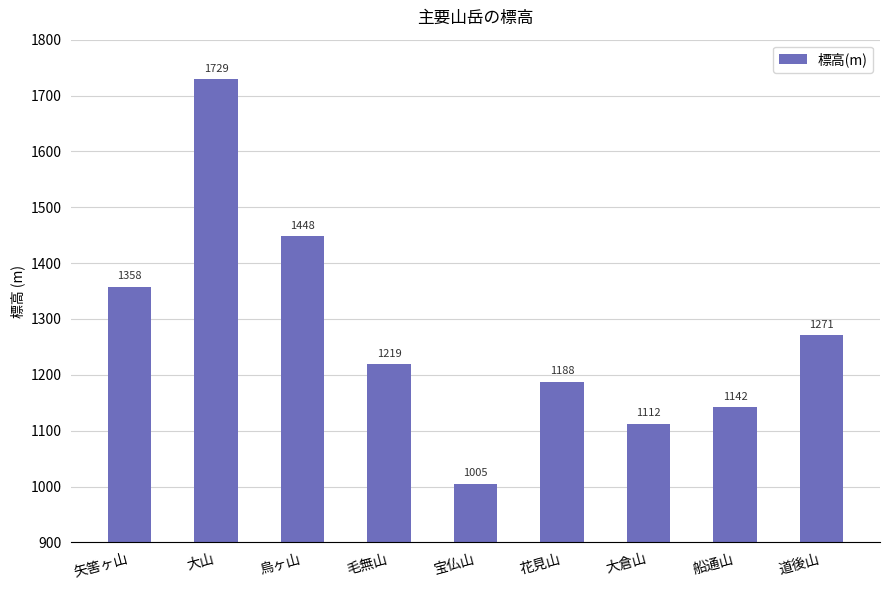

What is the maximum value shown in the chart?

1729